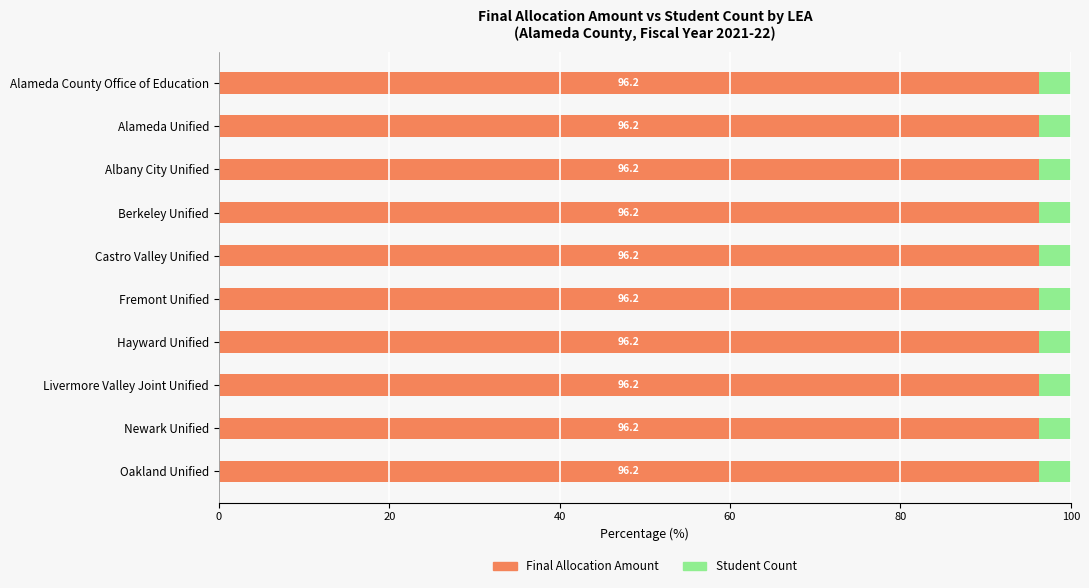

Read the Final Allocation Amount value at Alameda County Office of Education.

96.2